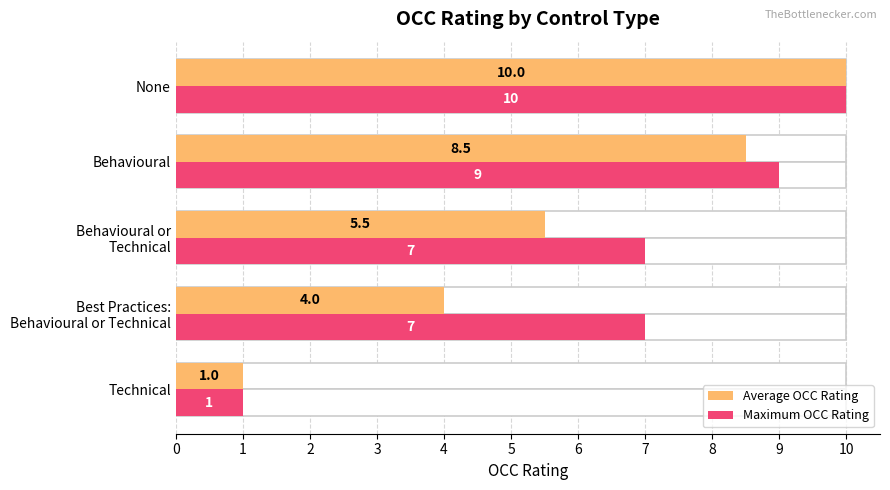

What is the minimum value shown in the chart?

1.0